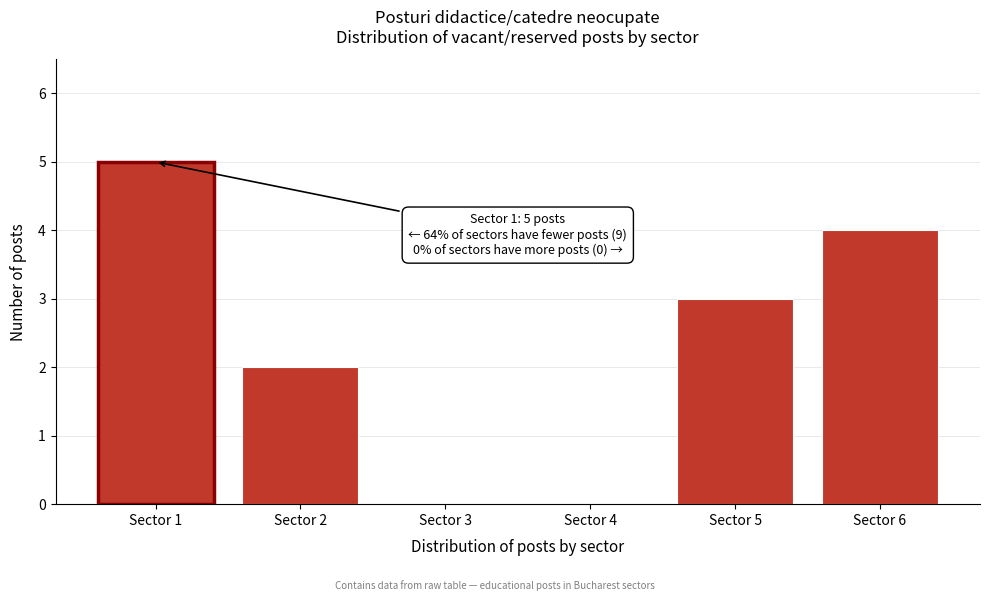

Which range on the x-axis has the tallest bar?

0.5 to 1.5